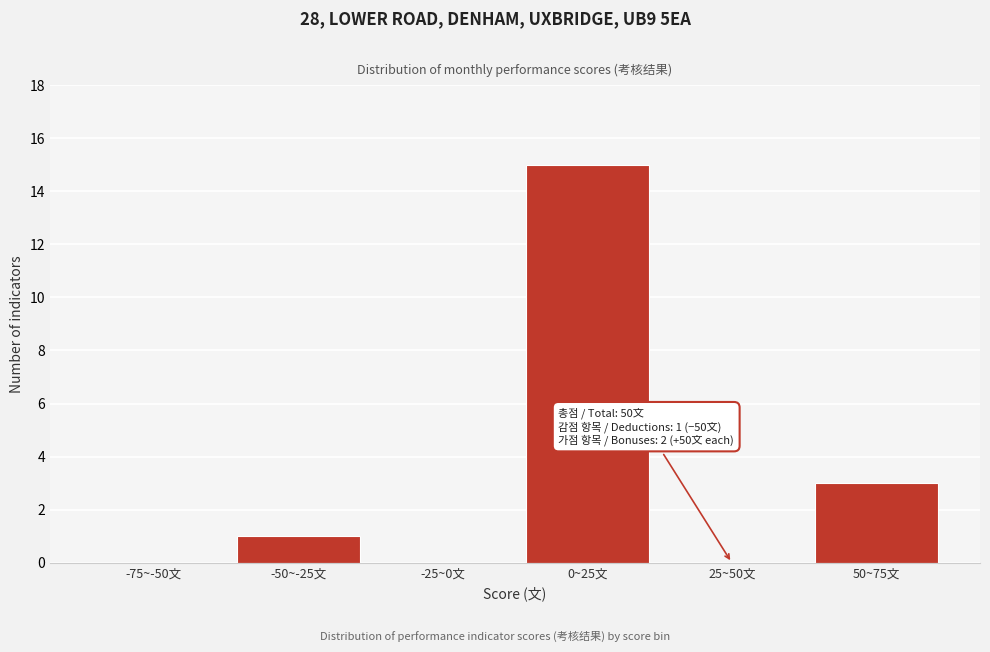

Reading left to right, list all the values displayed in this chart.

-75~-50文=0	-50~-25文=1	-25~0文=0	0~25文=15	25~50文=0	50~75文=3